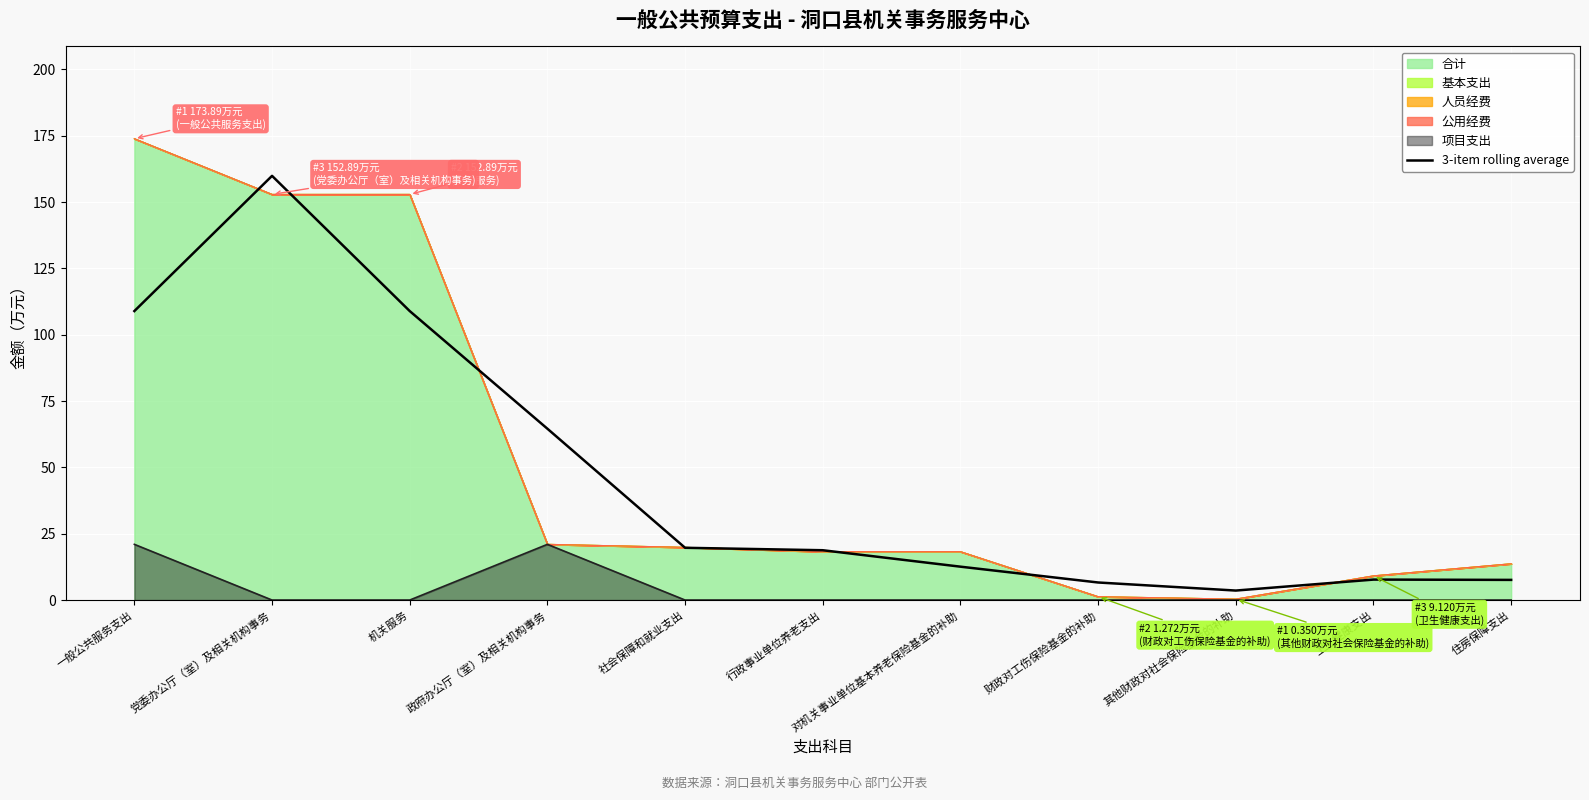

True or false: the data shows 6.6 at 财政对工伤保险基金的补助.

True